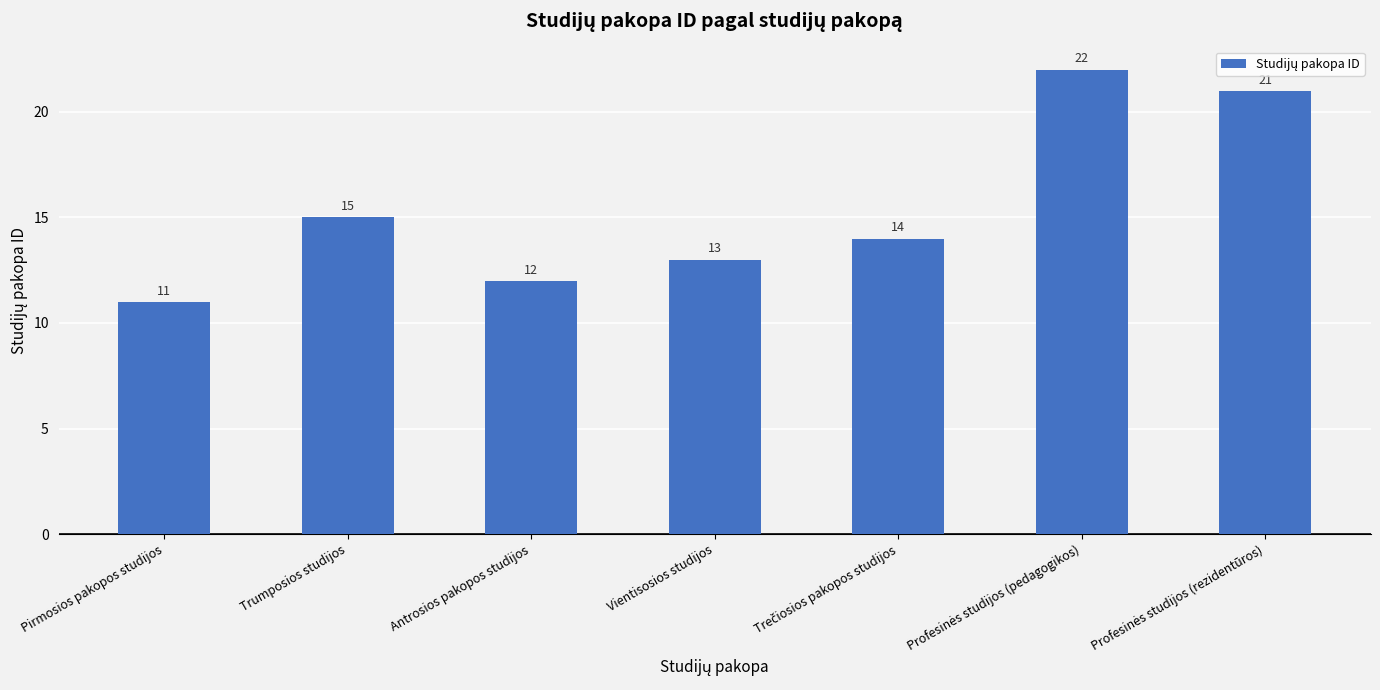

The value at Vientisosios studijos is 13. True or false?

True